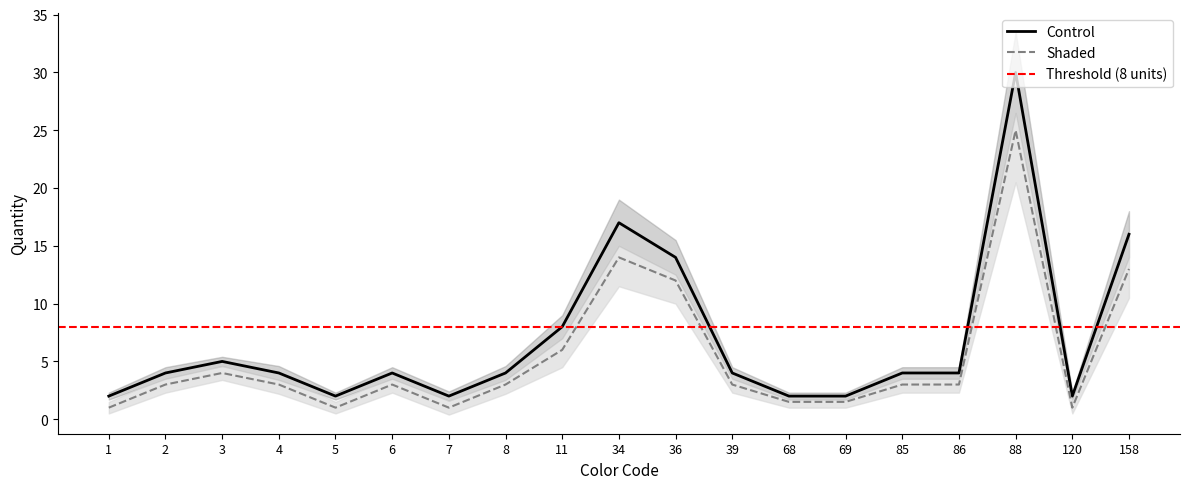

True or false: Shaded (Quantity+offset) has a value of 3.0 at 85.

True